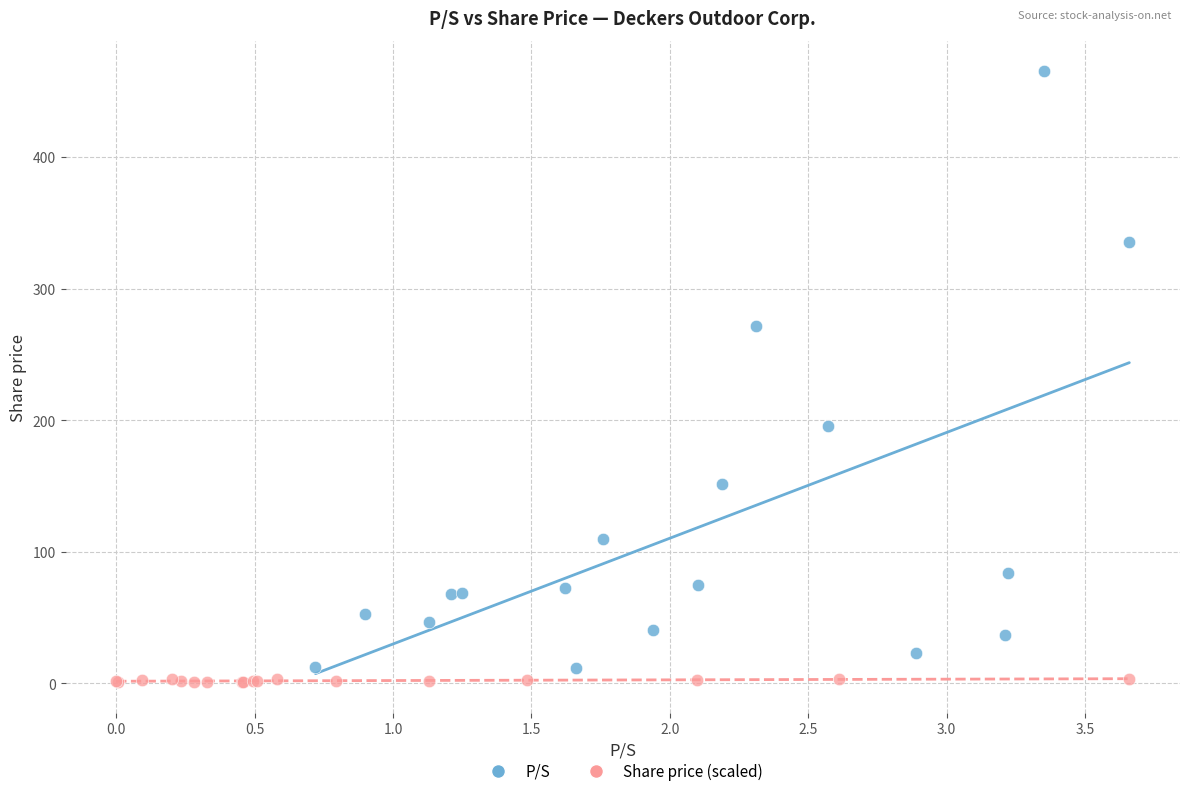

Which series has the widest spread of Y values?

P/S